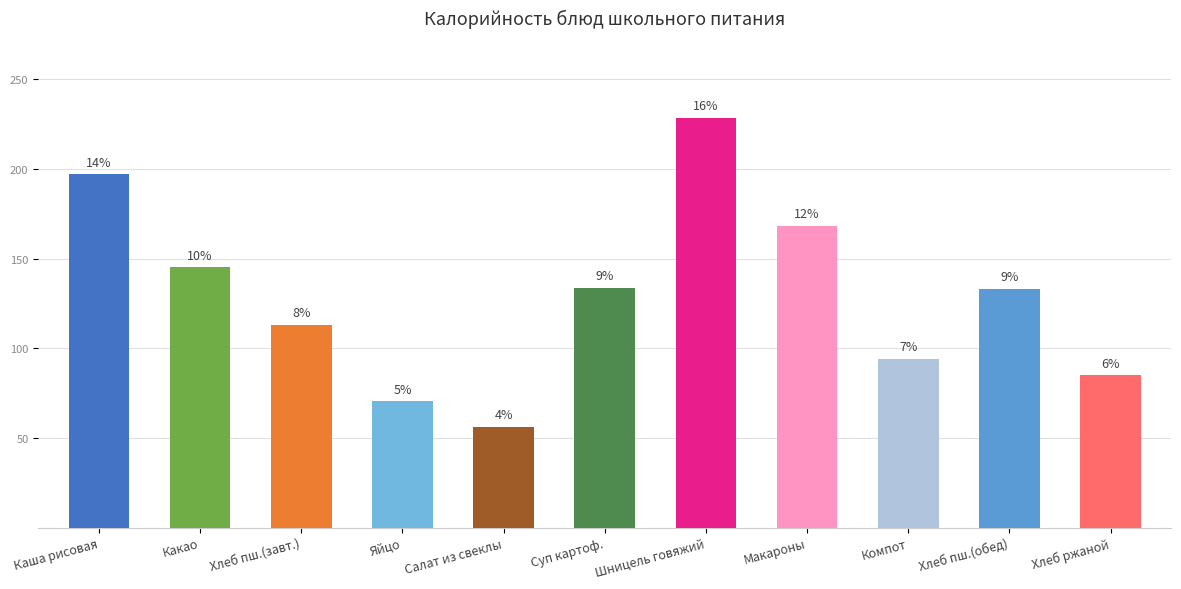

What is the difference between the second highest and second lowest values?

126.5